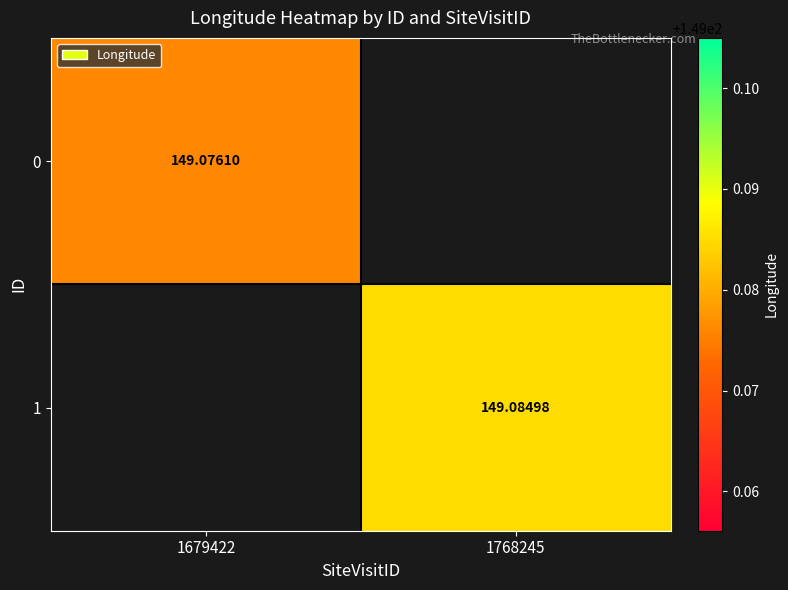

Is the value of 0 at 1679422 greater than the value of 1 at 1768245?

No